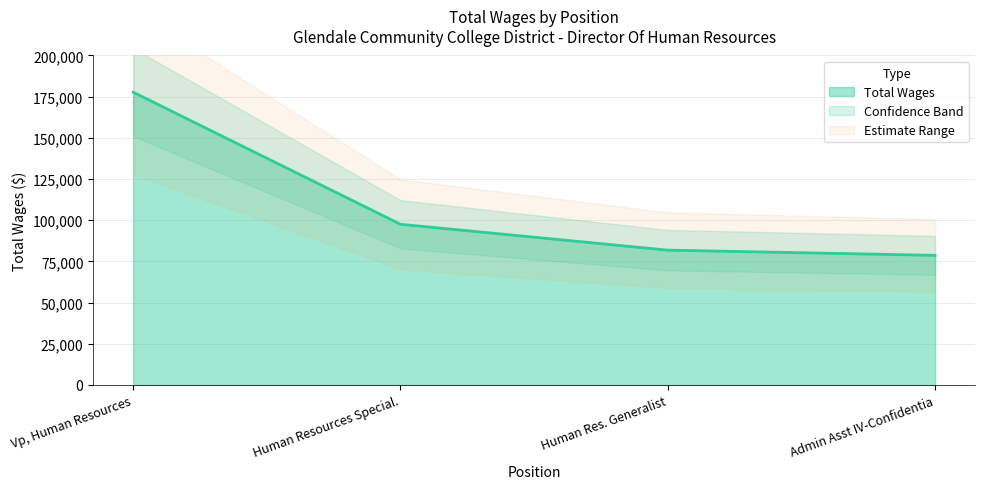

Reading left to right, transcribe all the data shown in this chart.

177716	97553	81852	78678